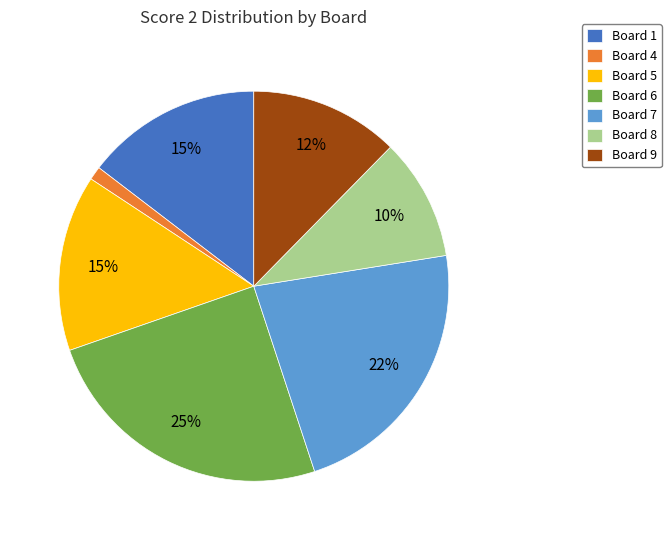

Is there a majority slice in this chart?

No